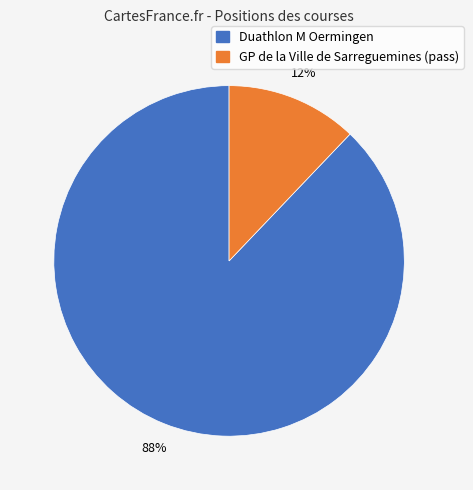

To the nearest percent, what is the average slice percentage?

50%